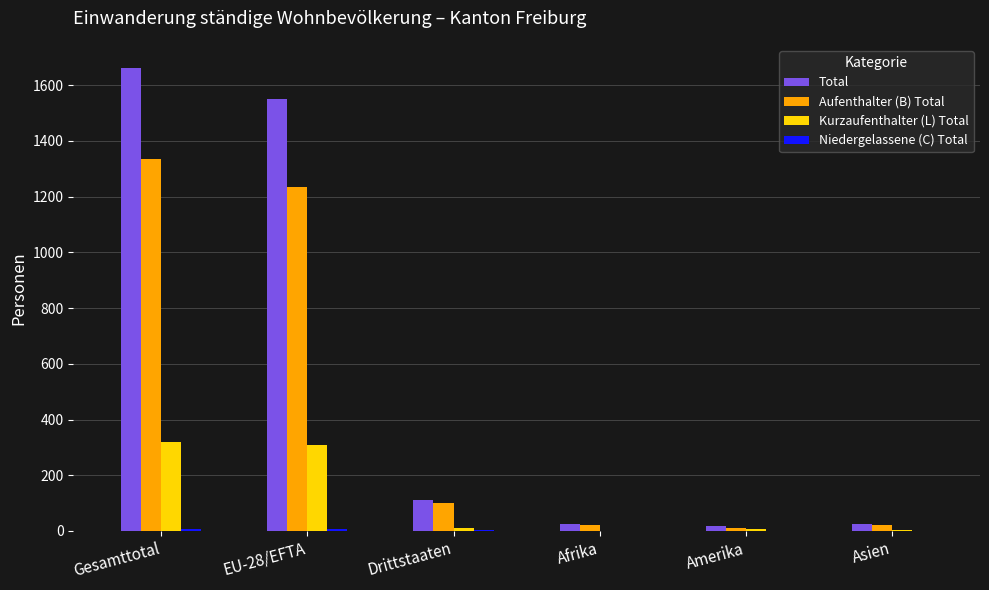

Does the chart contain stacked bars?

No